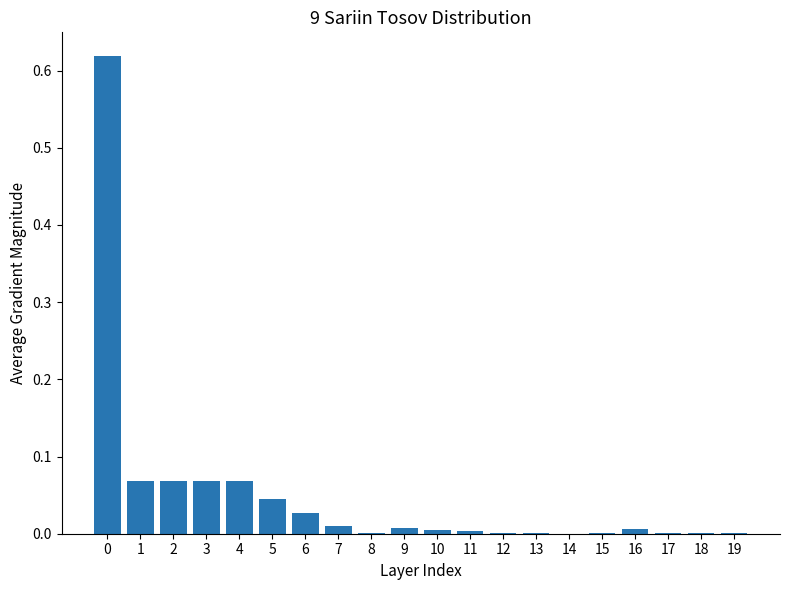

What is the sum of all values?

1.0